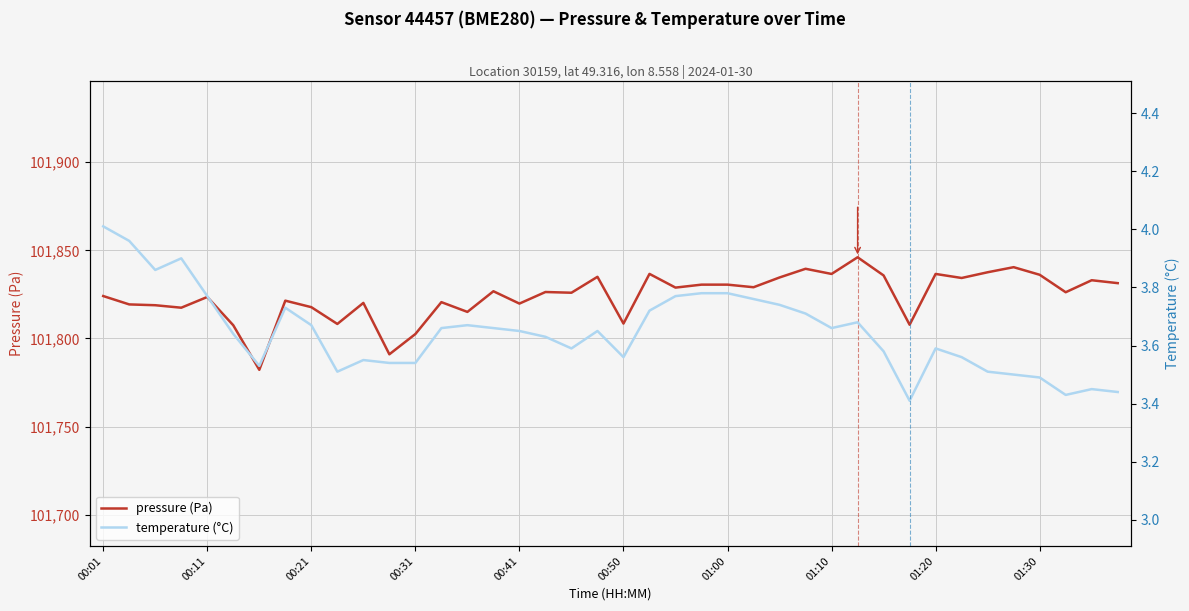

Is it true that pressure (Pa) equals 21309.6 at 00:50?

False